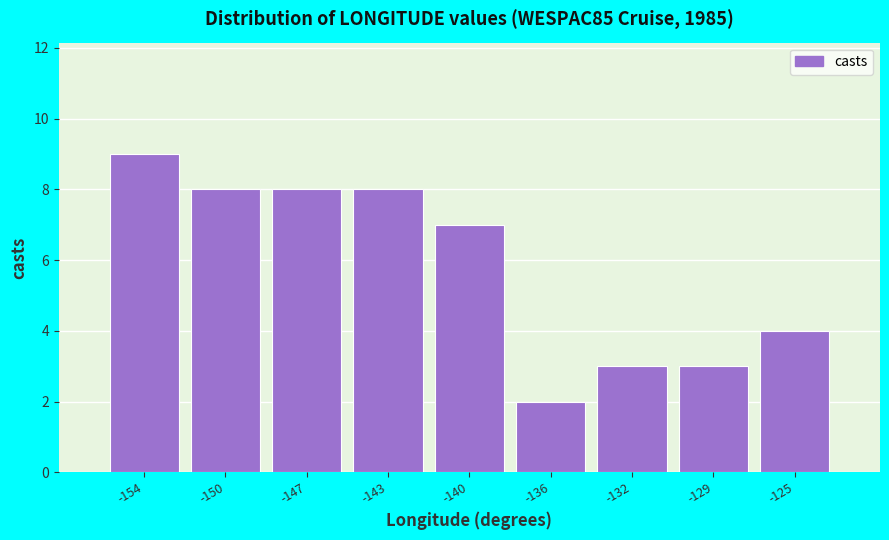

Reading left to right, extract all data points from this chart.

-154=9	-150=8	-147=8	-143=8	-140=7	-136=2	-132=3	-129=3	-125=4